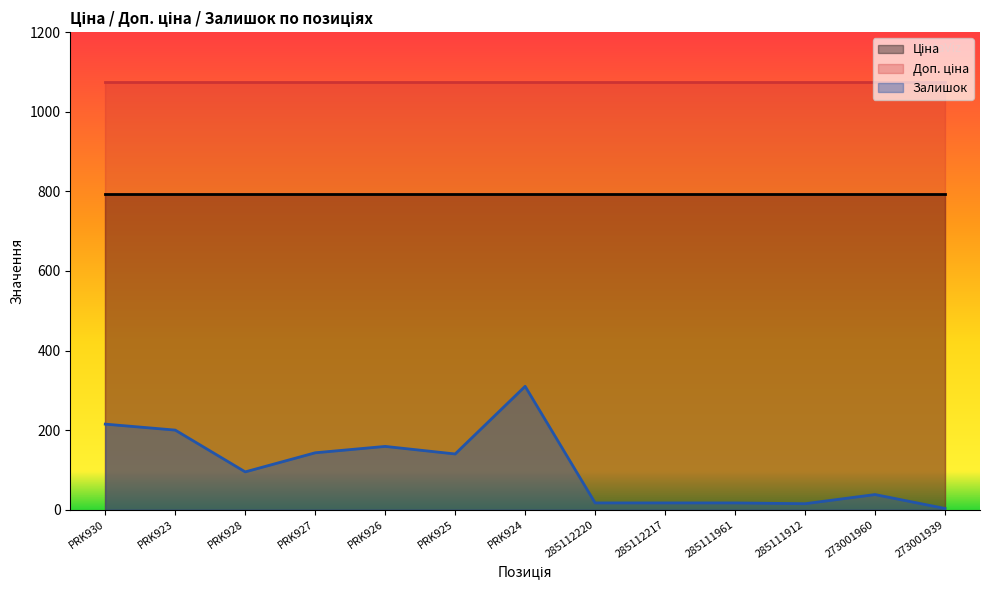

The Залишок series shows 38.0 at 273001960. True or false?

True